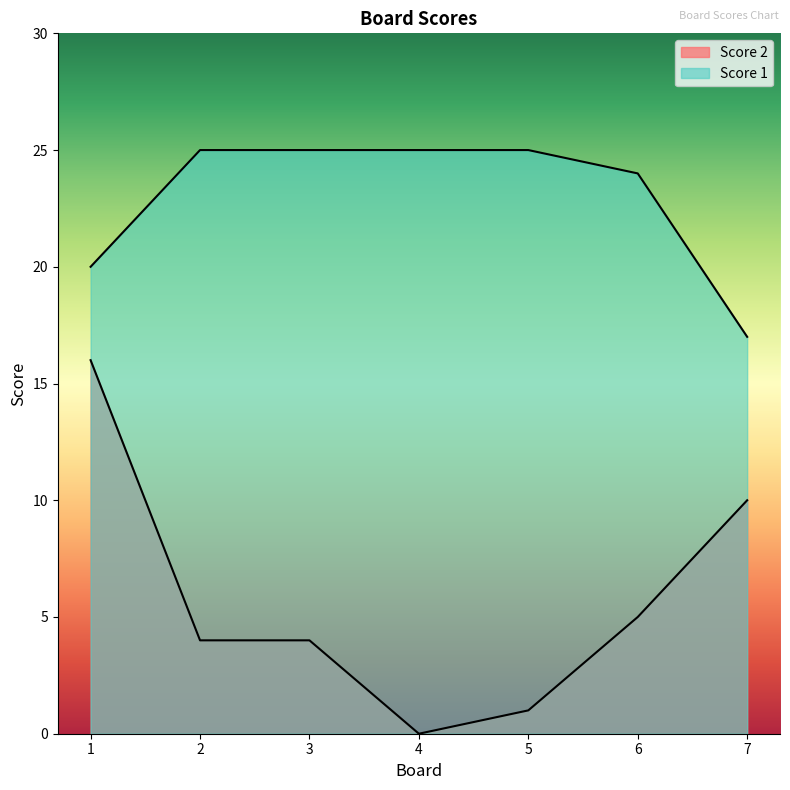

At how many categories does at least one series exceed 14?

7